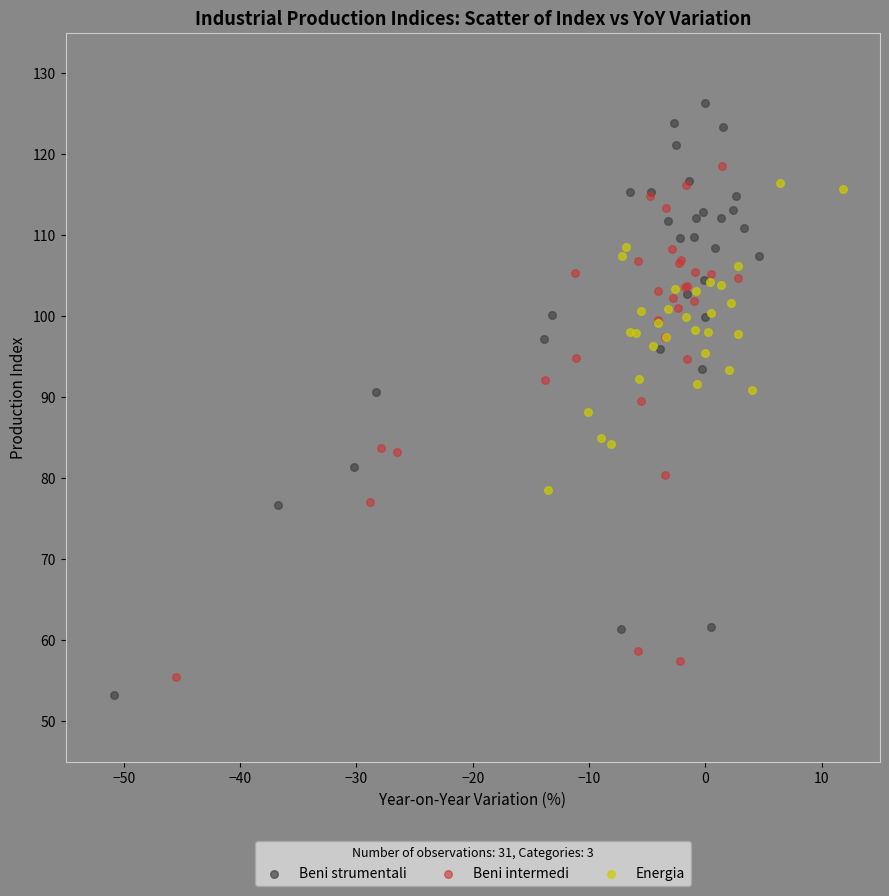

What are all the series names shown in the legend?

Beni strumentali, Beni intermedi, Energia